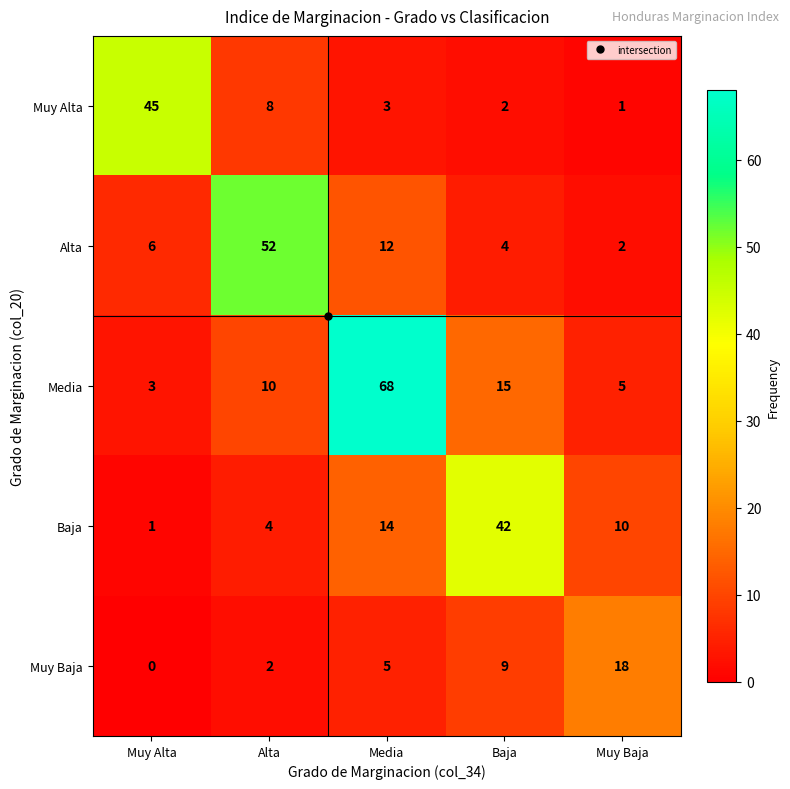

What is the sum of the Media values at Muy Baja and Muy Alta?

8